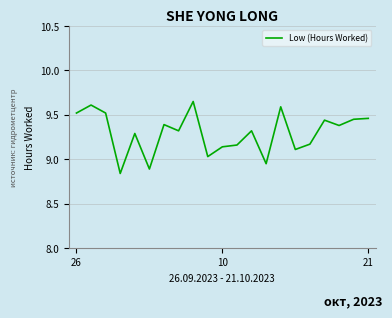

Count the number of categories in the chart.

21